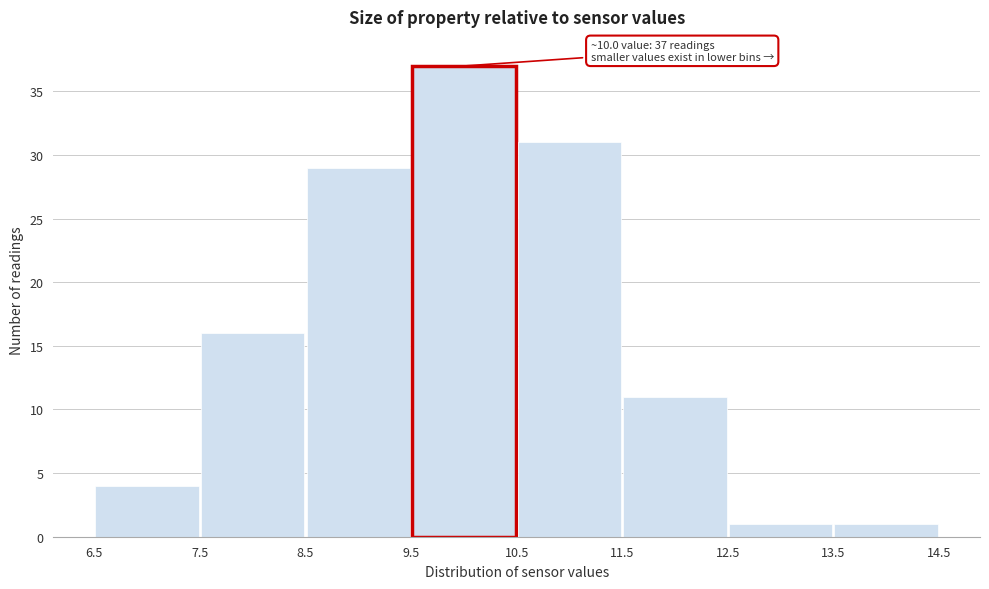

Which range on the x-axis has the tallest bar?

9.5 to 10.5